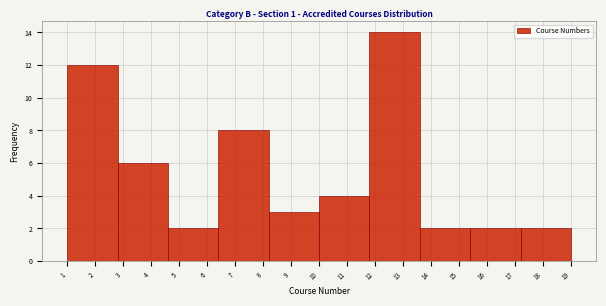

What is the height of the bar covering 1.0 to 2.8 on the x-axis? The values are not printed on the chart, so give them approximately, as read against the axis.

12